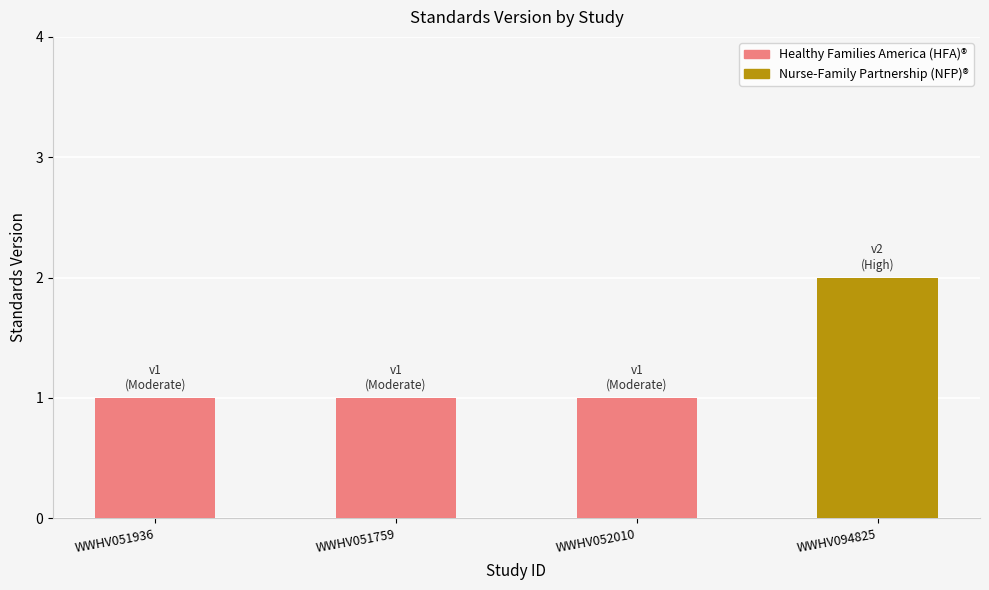

True or false: the data shows 0 at WWHV051759.

False